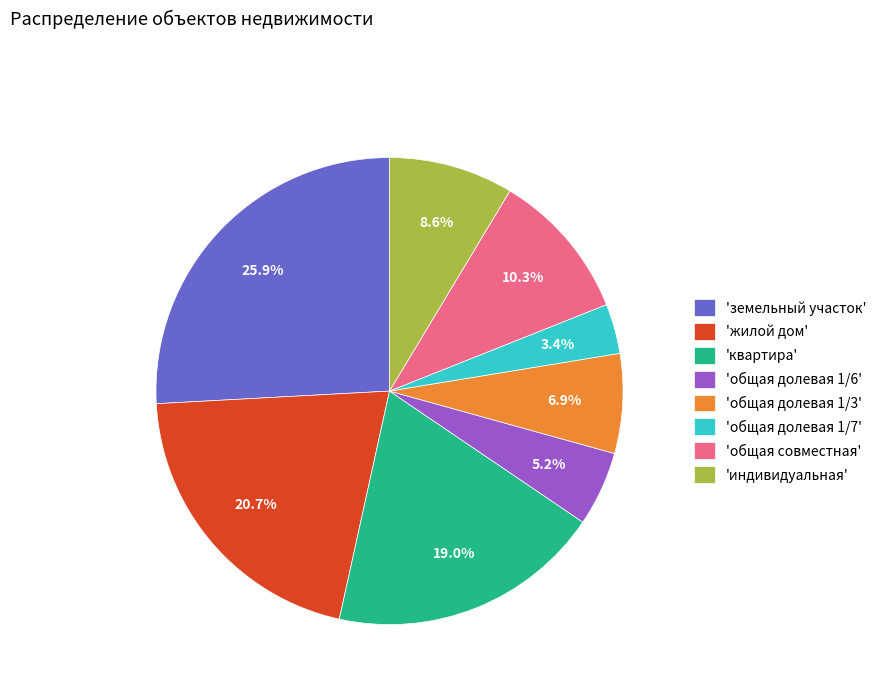

Is 'земельный участок' the majority of the pie?

No